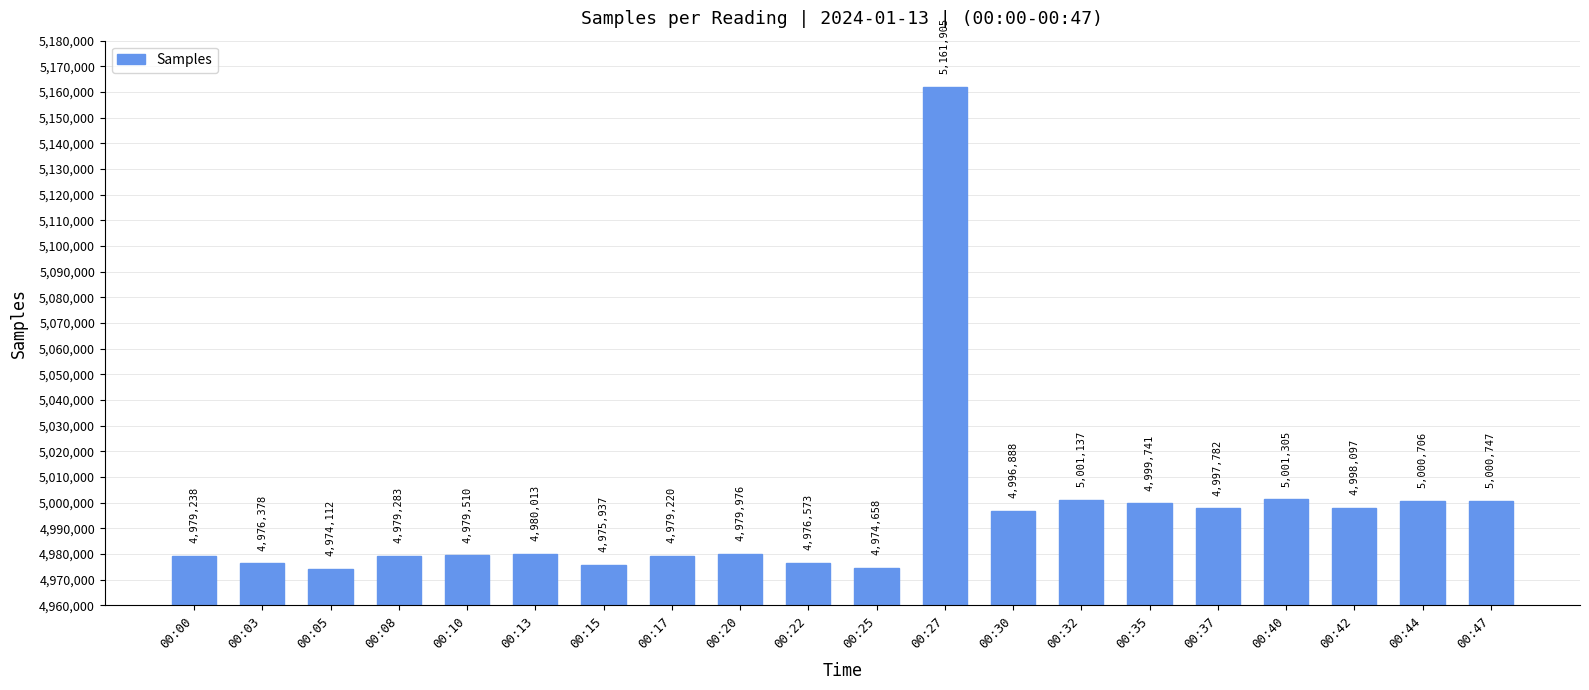

Reading left to right, extract all data points from this chart.

00:00=4979238	00:03=4976378	00:05=4974112	00:08=4979283	00:10=4979510	00:13=4980013	00:15=4975937	00:17=4979220	00:20=4979976	00:22=4976573	00:25=4974658	00:27=5161905	00:30=4996888	00:32=5001137	00:35=4999741	00:37=4997782	00:40=5001305	00:42=4998097	00:44=5000706	00:47=5000747